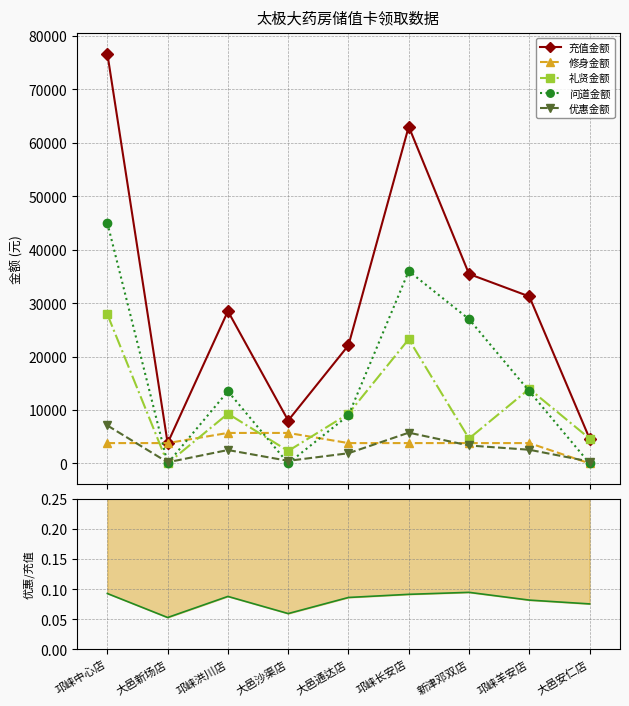

Reading right to left, extract all data points from this chart.

充值金额: 大邑安仁店=4650.0	邛崃羊安店=31250.0	新津邓双店=35450.0	邛崃长安店=63050.0	大邑通达店=22100.0	大邑沙渠店=8025.0	邛崃洪川店=28500.0	大邑新场店=3800.0	邛崃中心店=76700.0
修身金额: 大邑安仁店=0.0	邛崃羊安店=3800.0	新津邓双店=3800.0	邛崃长安店=3800.0	大邑通达店=3800.0	大邑沙渠店=5700.0	邛崃洪川店=5700.0	大邑新场店=3800.0	邛崃中心店=3800.0
礼贤金额: 大邑安仁店=4650.0	邛崃羊安店=13950.0	新津邓双店=4650.0	邛崃长安店=23250.0	大邑通达店=9300.0	大邑沙渠店=2325.0	邛崃洪川店=9300.0	大邑新场店=0.0	邛崃中心店=27900.0
问道金额: 大邑安仁店=0.0	邛崃羊安店=13500.0	新津邓双店=27000.0	邛崃长安店=36000.0	大邑通达店=9000.0	大邑沙渠店=0.0	邛崃洪川店=13500.0	大邑新场店=0.0	邛崃中心店=45000.0
优惠金额: 大邑安仁店=350.0	邛崃羊安店=2550.0	新津邓双店=3350.0	邛崃长安店=5750.0	大邑通达店=1900.0	大邑沙渠店=475.0	邛崃洪川店=2500.0	大邑新场店=200.0	邛崃中心店=7100.0
优惠/充值比: 大邑安仁店=0.1	邛崃羊安店=0.1	新津邓双店=0.1	邛崃长安店=0.1	大邑通达店=0.1	大邑沙渠店=0.1	邛崃洪川店=0.1	大邑新场店=0.1	邛崃中心店=0.1